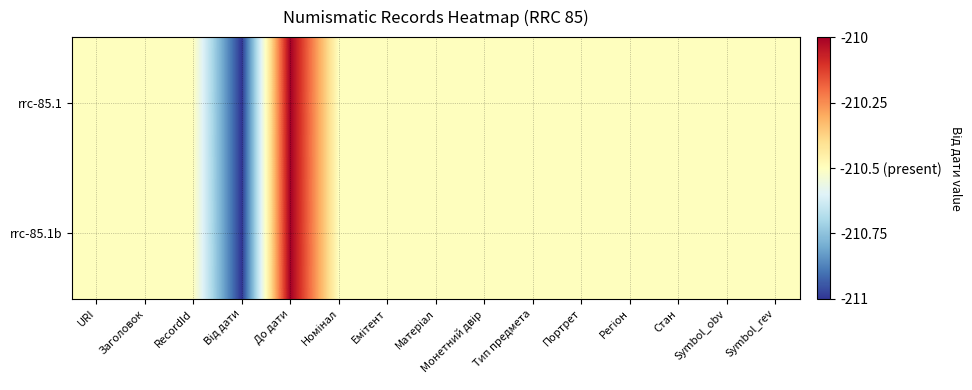

Which series has the largest range (max minus min)?

rrc-85.1